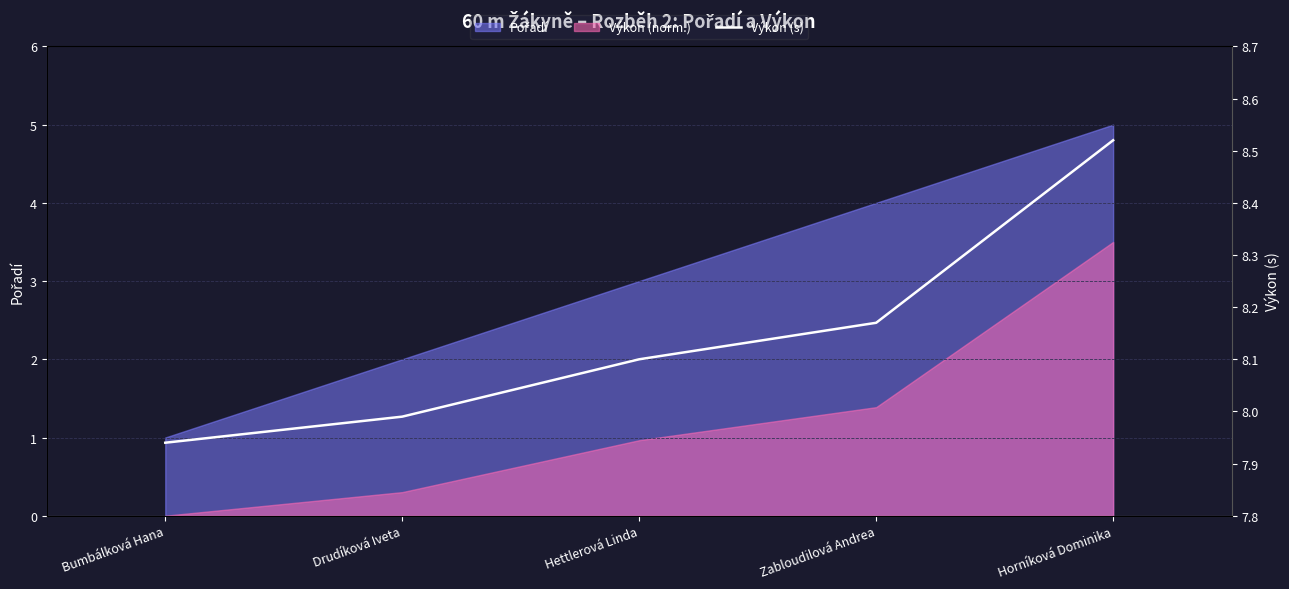

What is the value of the 2nd point from the left?

8.0